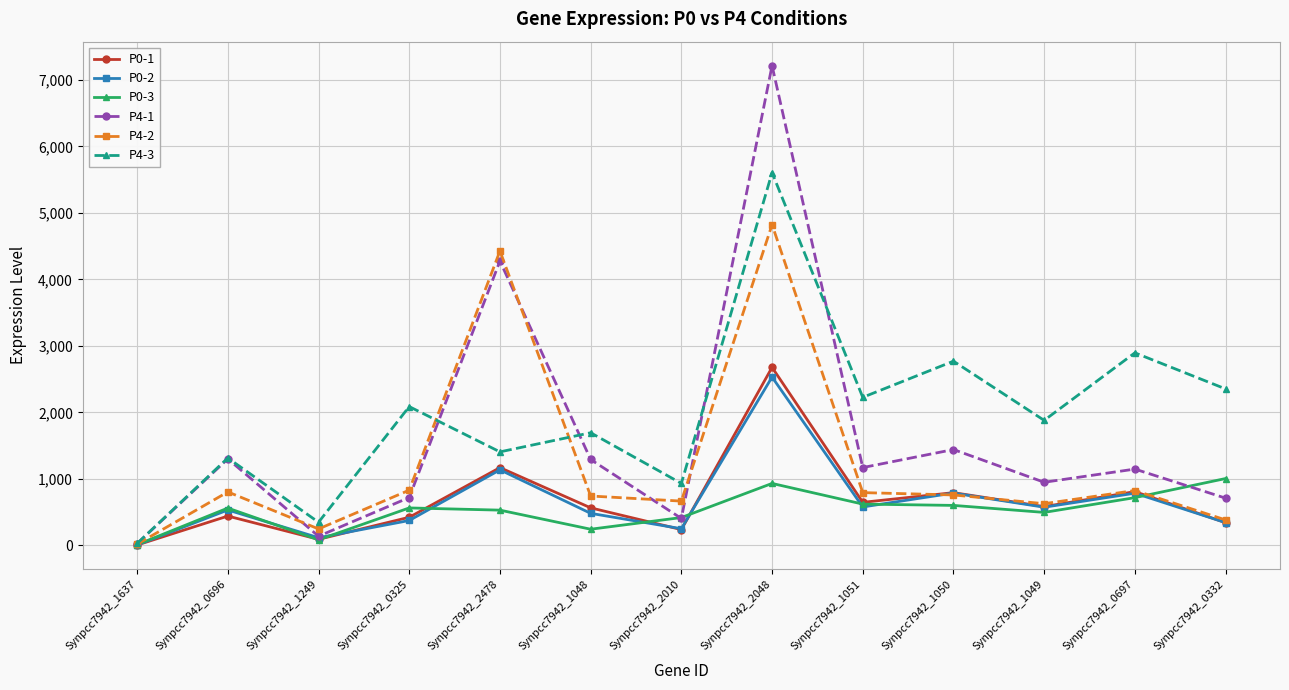

True or false: P4-1 has more than 0 interior local peaks.

True